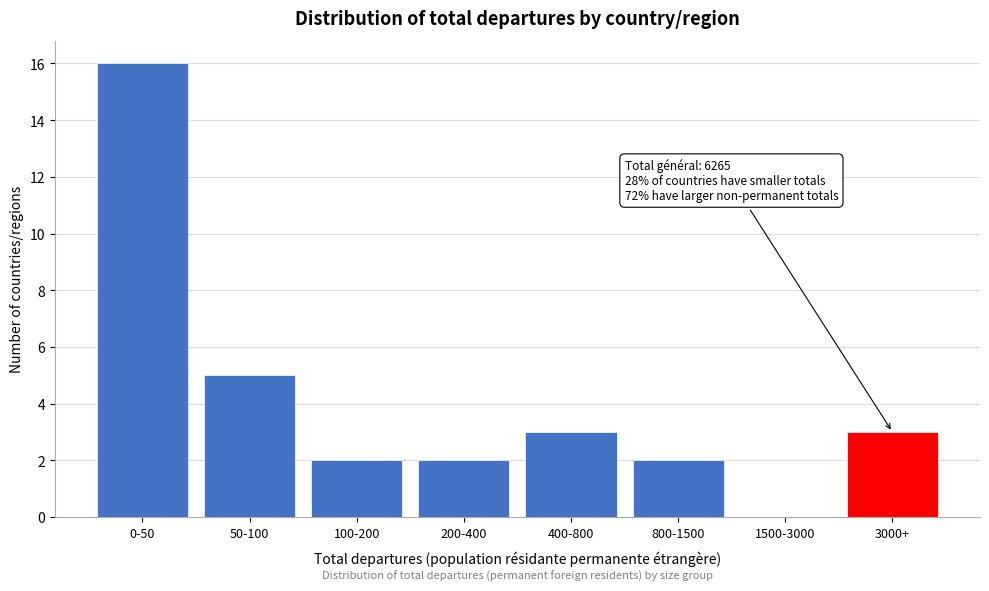

Reading left to right, list all the values displayed in this chart.

0-50=16	50-100=5	100-200=2	200-400=2	400-800=3	800-1500=2	1500-3000=0	3000+=3